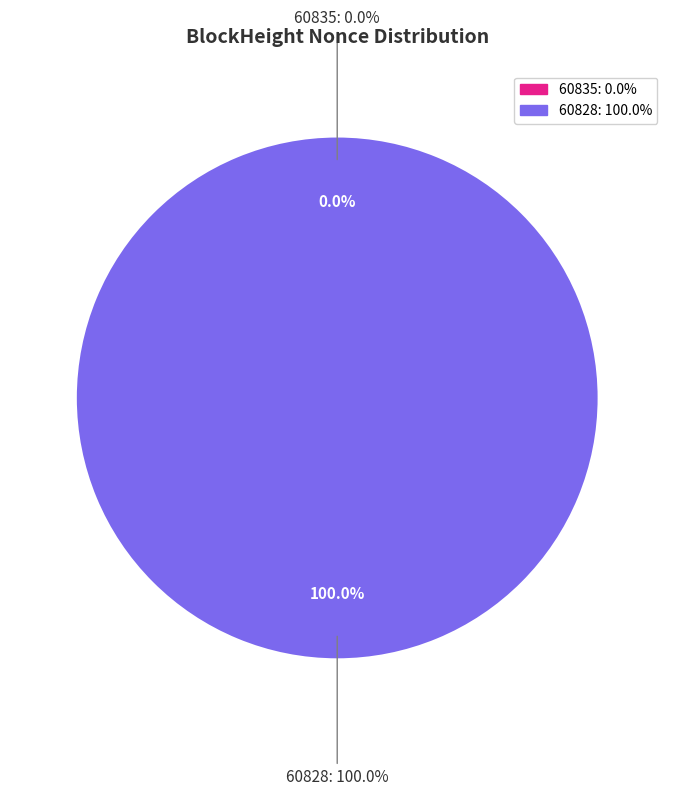

What percentage is the 60828 slice, to the nearest percent?

100%